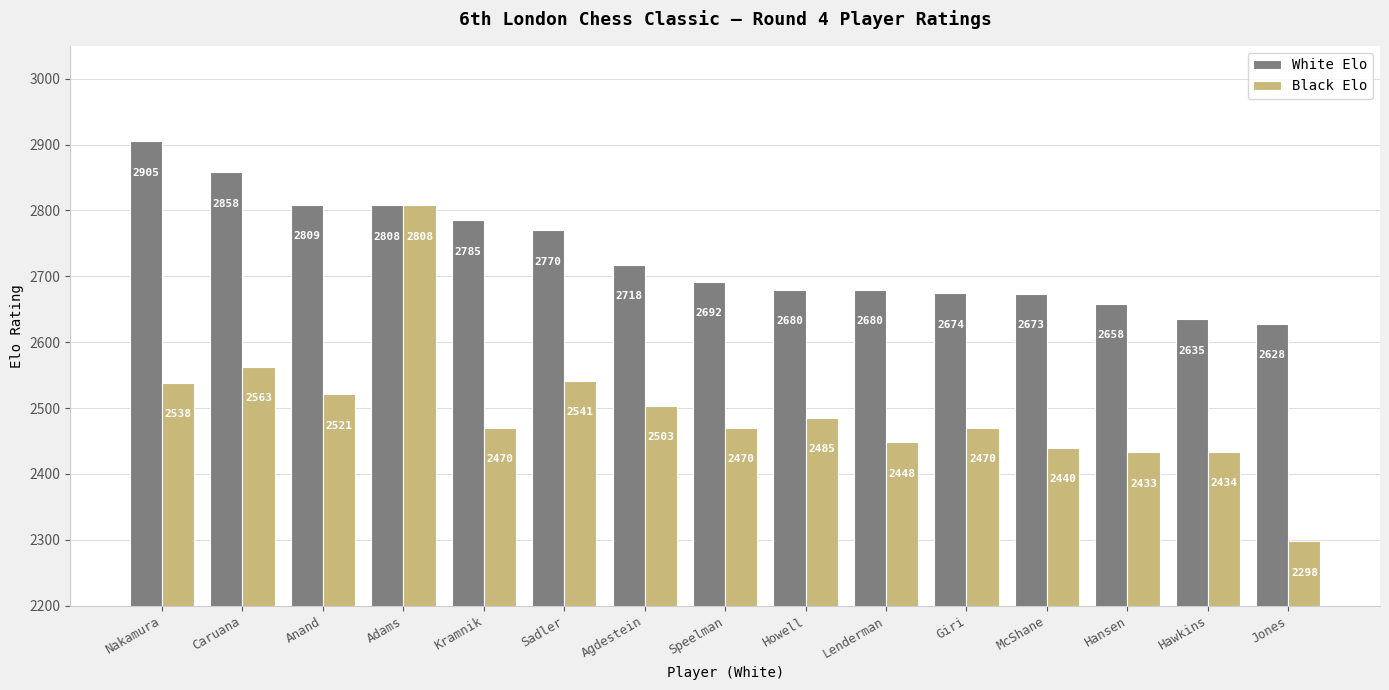

Which series has the largest range (max minus min)?

Black Elo